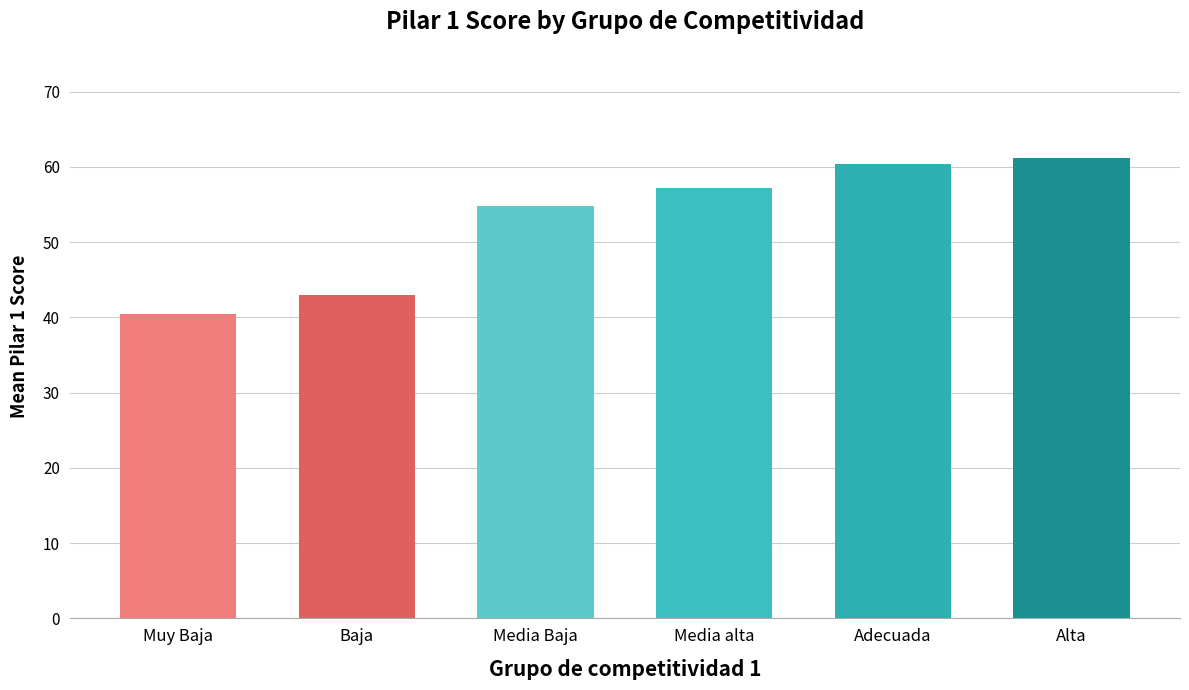

What is the average value?

52.9